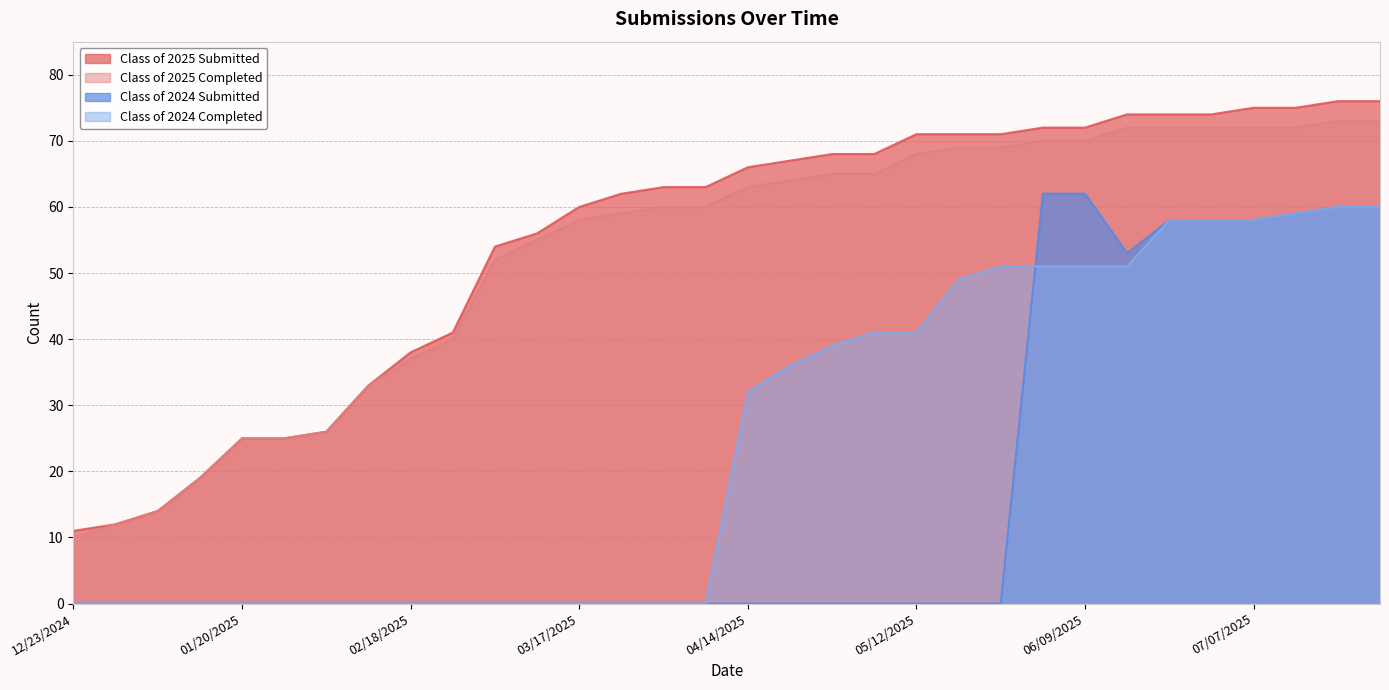

At how many categories does at least one series exceed 3?

32